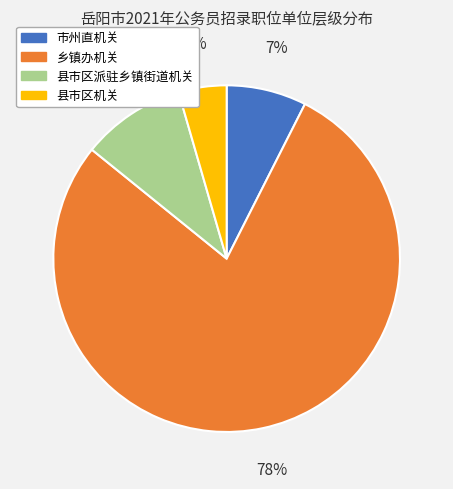

To the nearest percent, what is the average slice percentage?

25%